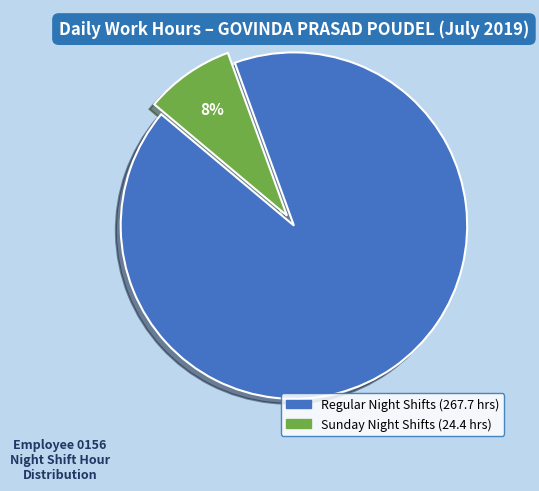

How many slices are in this pie chart?

2